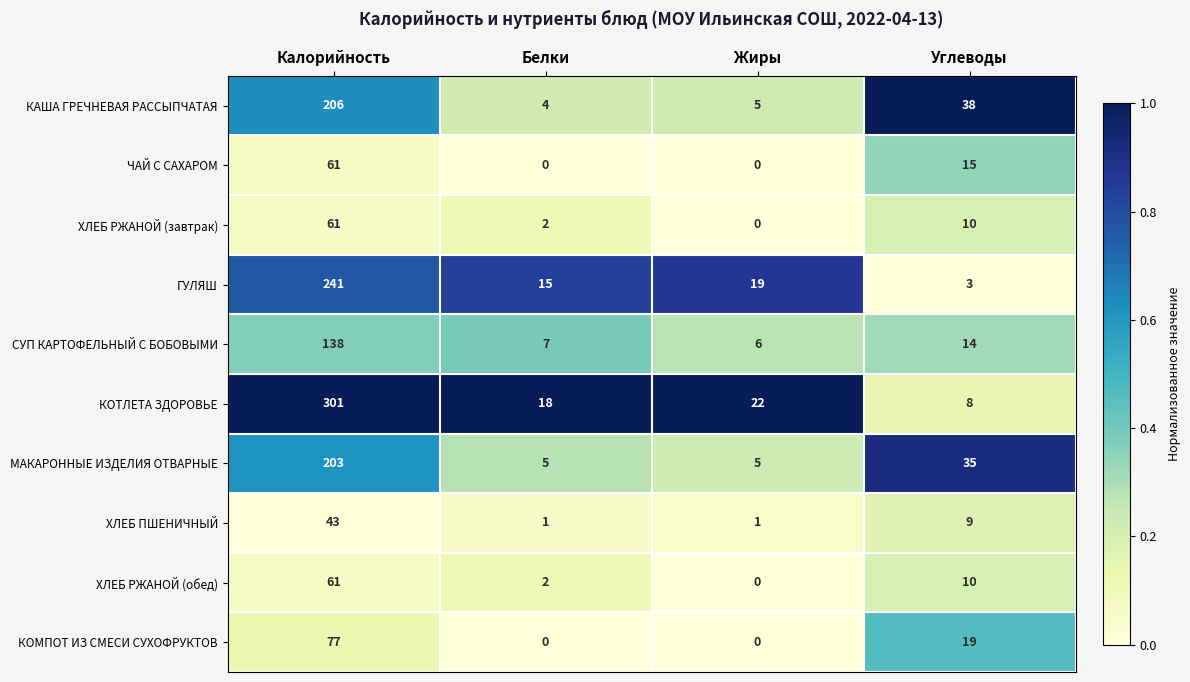

Is it true that СУП КАРТОФЕЛЬНЫЙ С БОБОВЫМИ equals 14 at Углеводы?

True